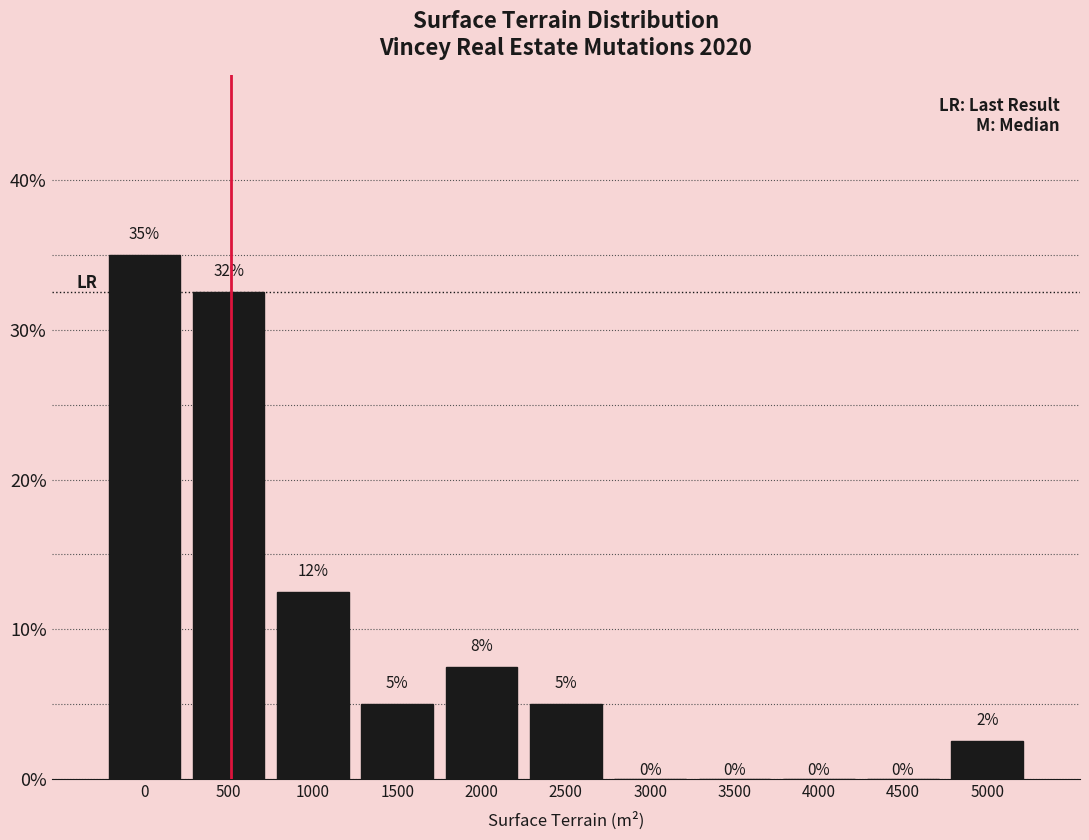

Read the value at 1000.

12.5